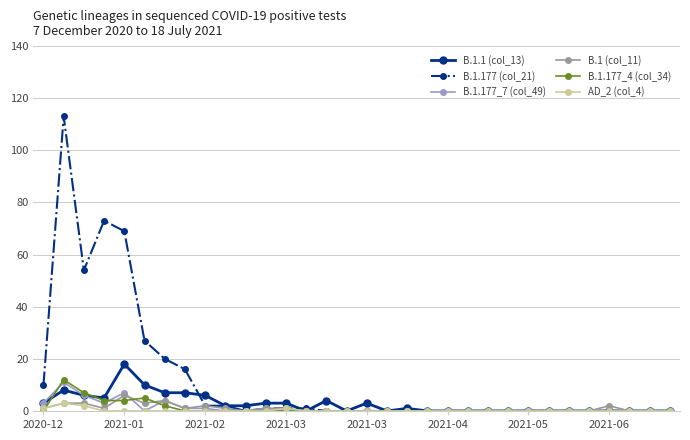

True or false: B.1.1 (col_13) and B.1.177 (col_21) intersect in this chart.

True